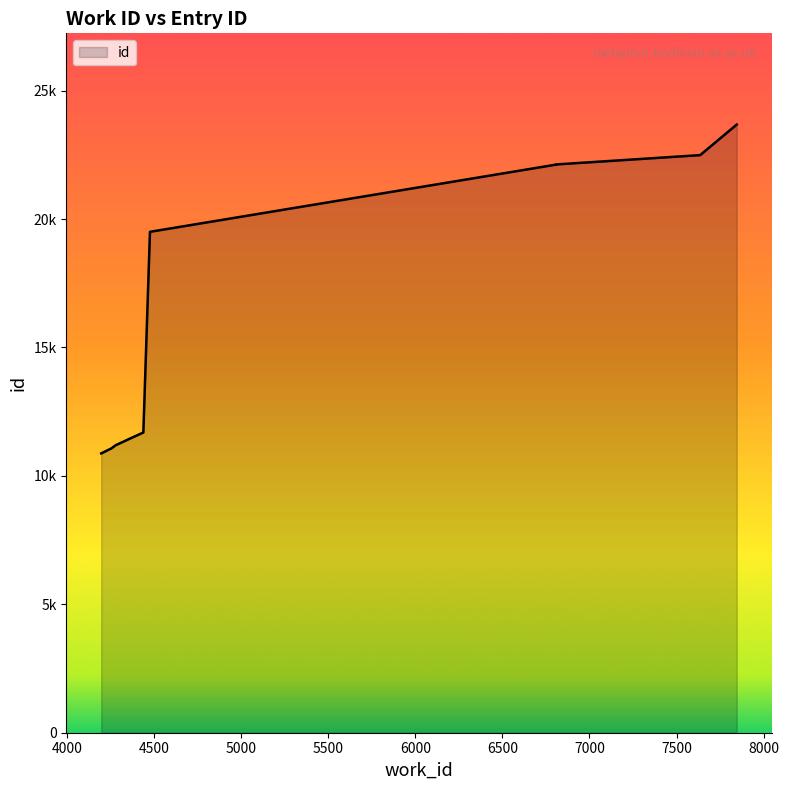

What is the sum of the values at 6808 and 4253?

33194